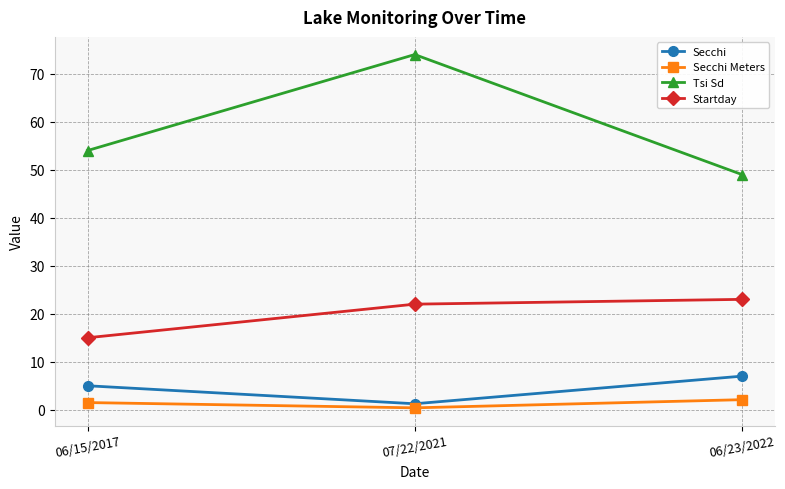

What is the spread (max minus min) of values at 06/15/2017?

52.5